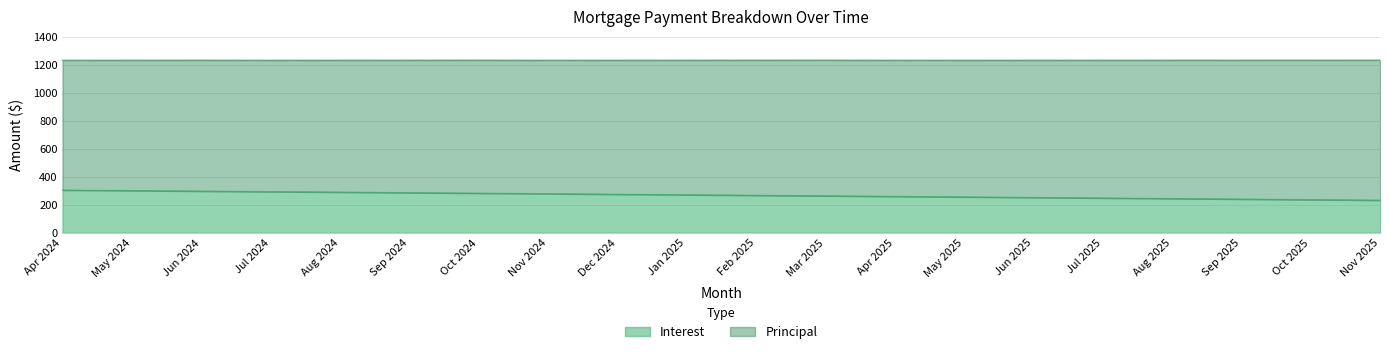

What is the difference between the second highest and second lowest values?

64.7